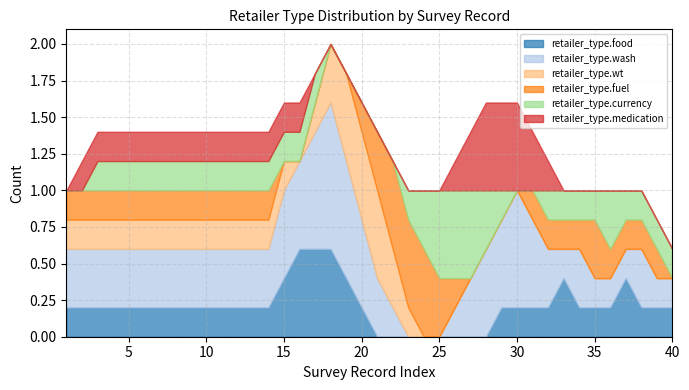

What is the total value across all series at 25?

1.0